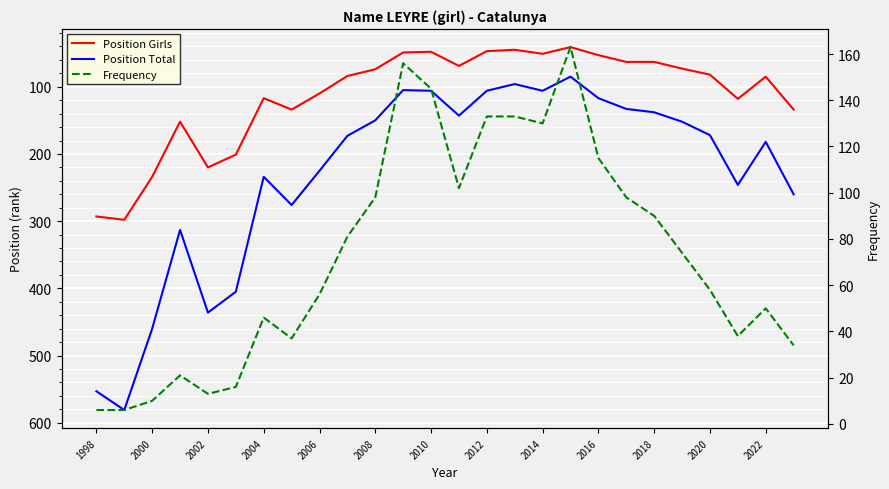

Is the value of Frequency at 1998 greater than the value of Position Total at 23?

No